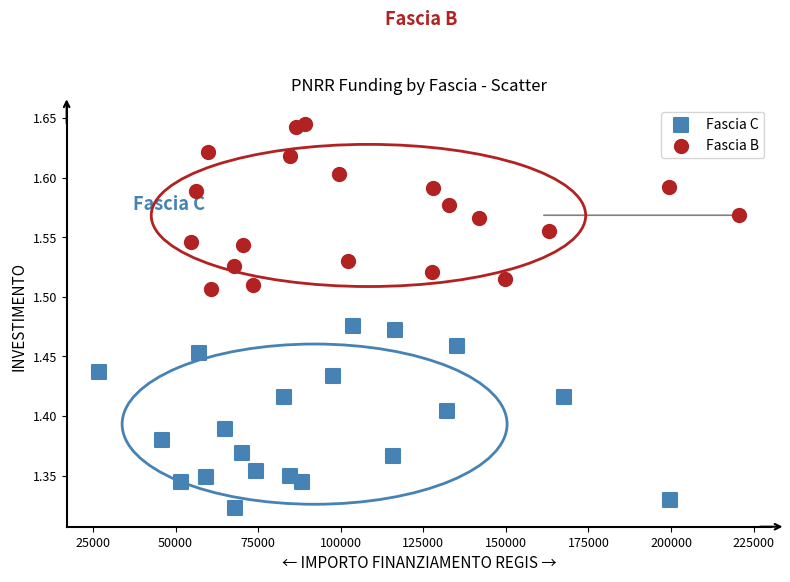

Which series contains the highest Y value?

Fascia B